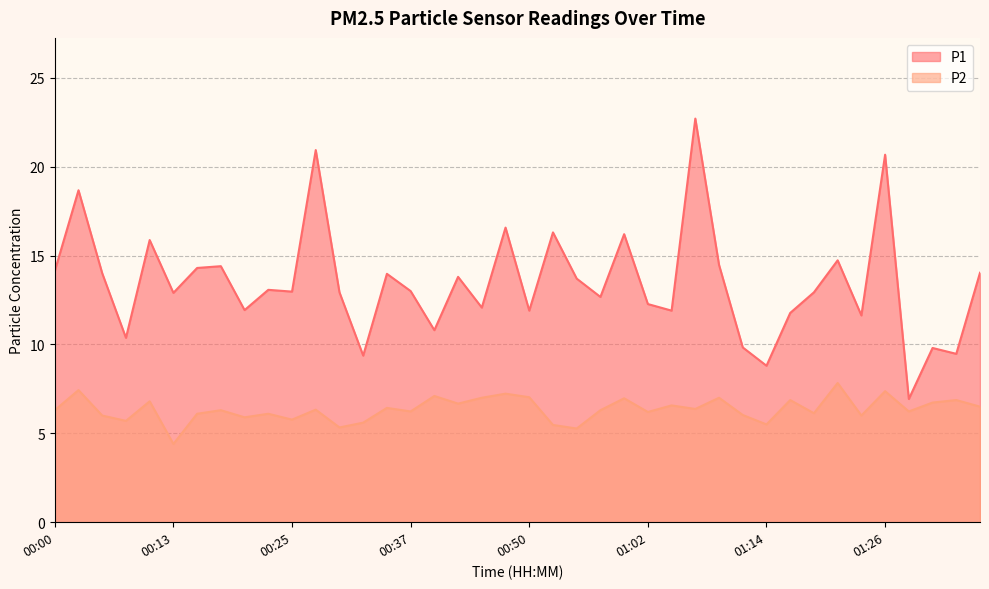

True or false: P1 has a value of 14.1 at 00:00.

True